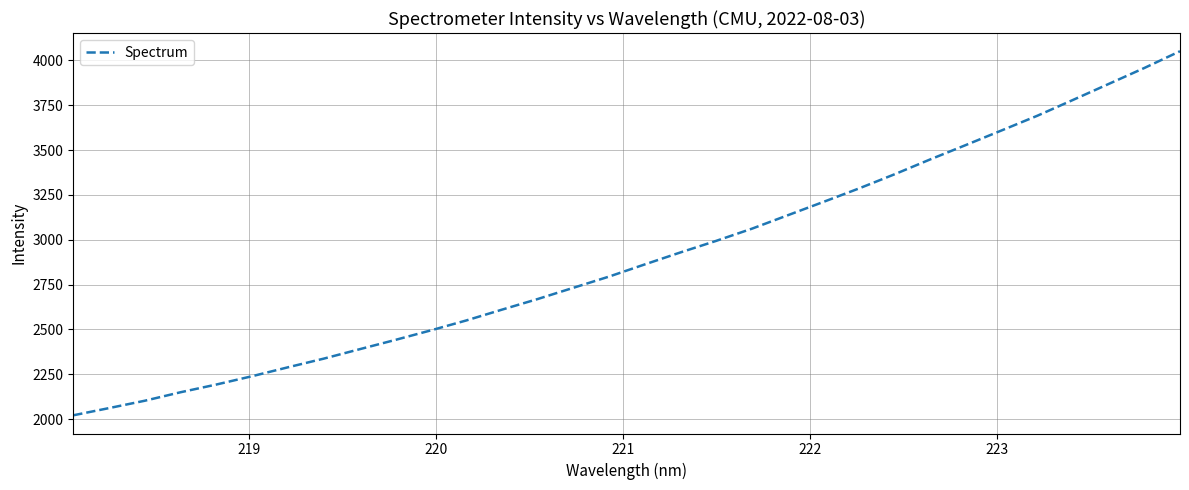

What is the difference between the maximum and minimum values?

2030.0